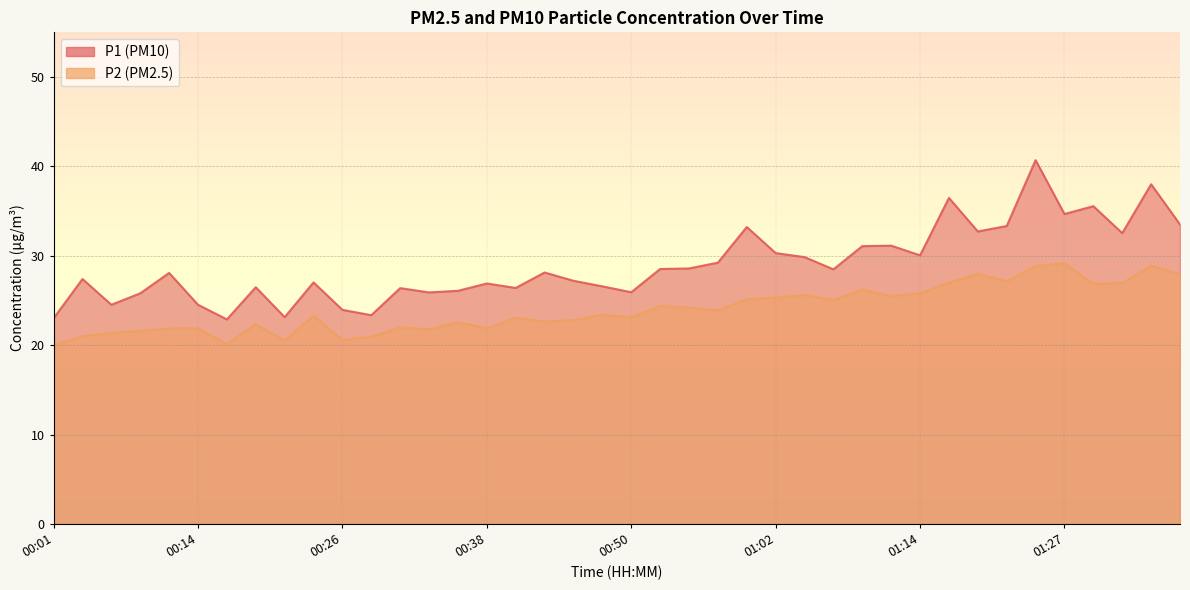

Which has a higher value, 01:10 or 00:43?

01:10